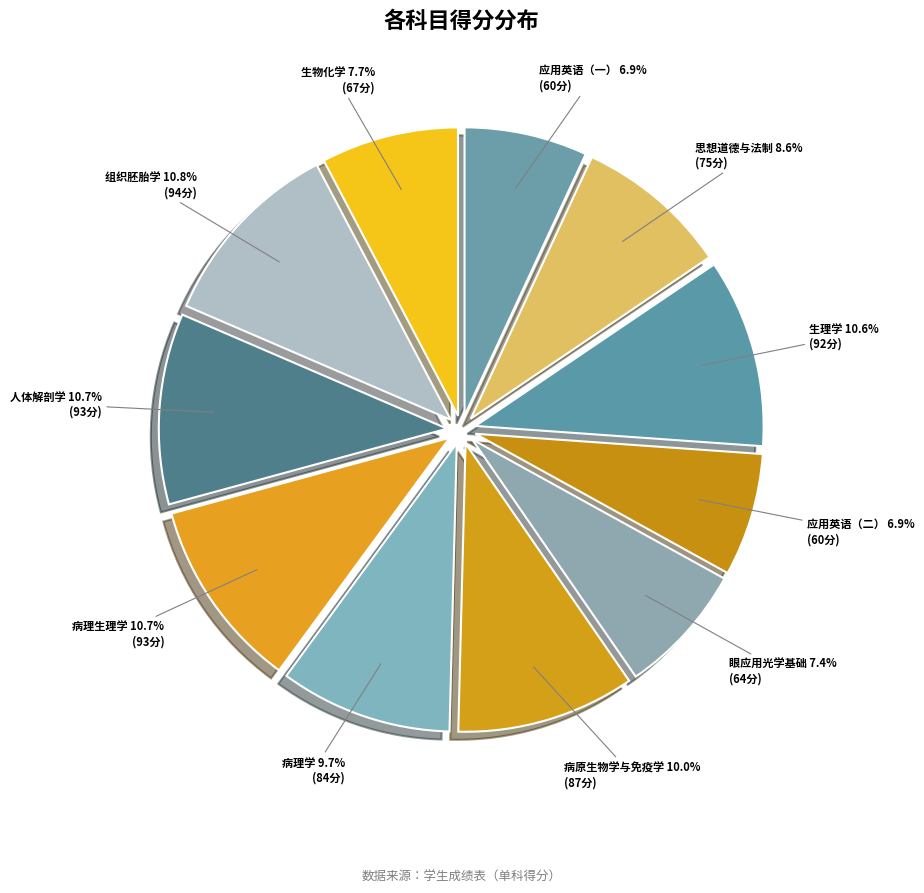

True or false: 生理学 accounts for 11% of the total.

True